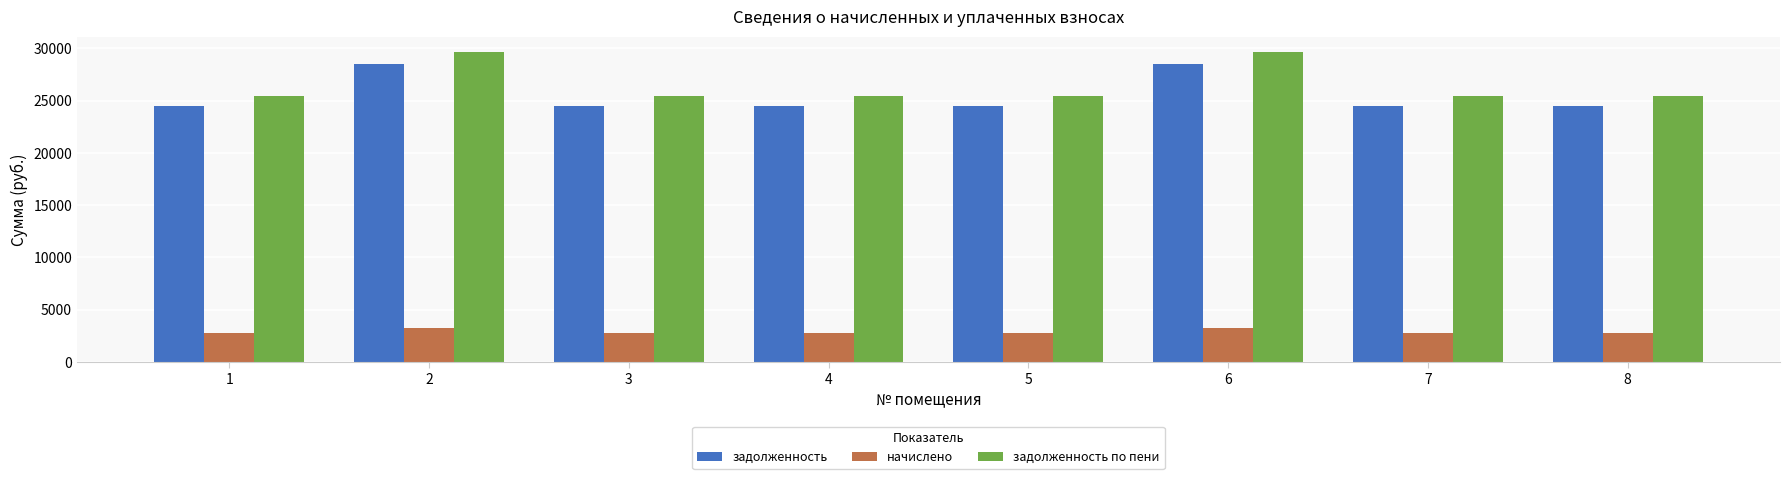

Between 2 and 5, which series saw the biggest shift?

задолженность по пени